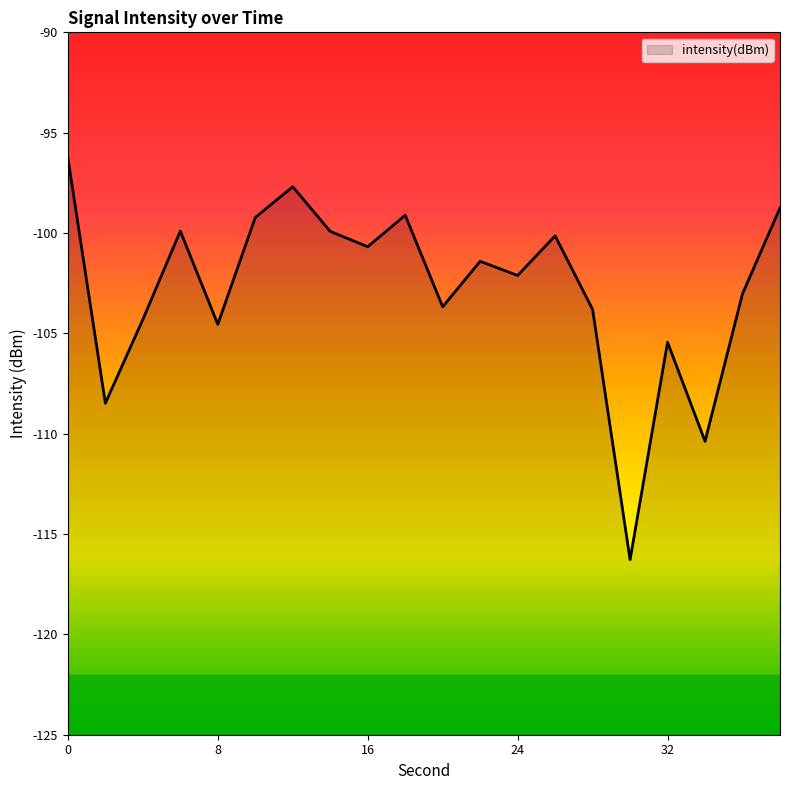

What is the value of the 10th point from the left?

-99.1